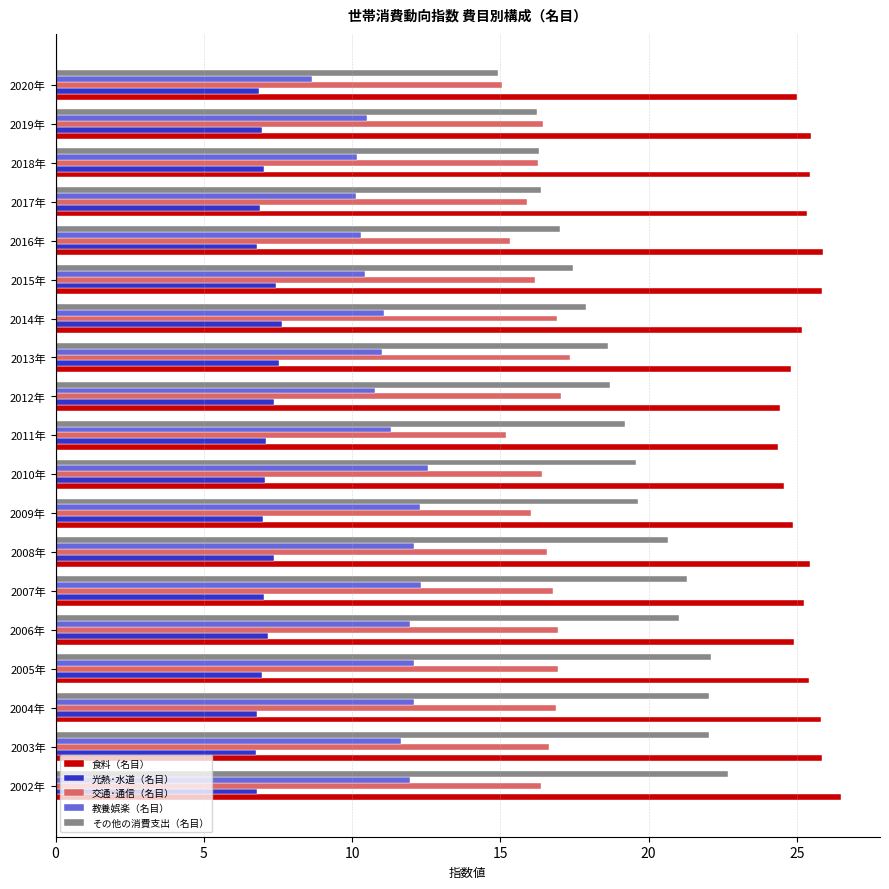

What are all the series names shown in the legend?

食料（名目）, 光熱･水道（名目）, 交通･通信（名目）, 教養娯楽（名目）, その他の消費支出（名目）